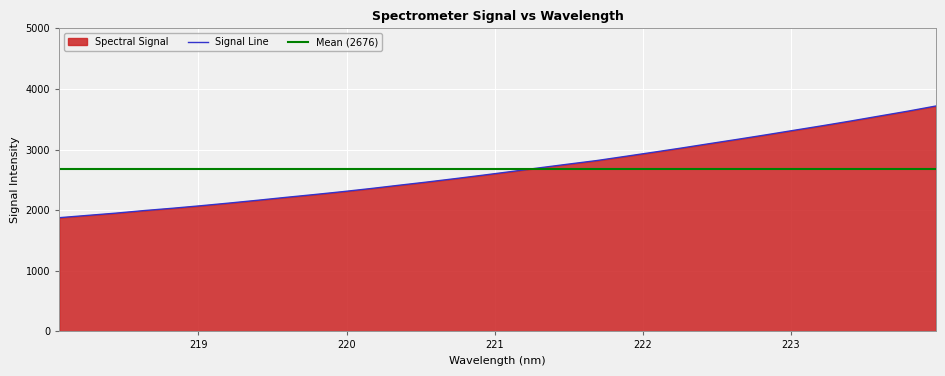

True or false: the data has more than 0 interior local peaks.

False